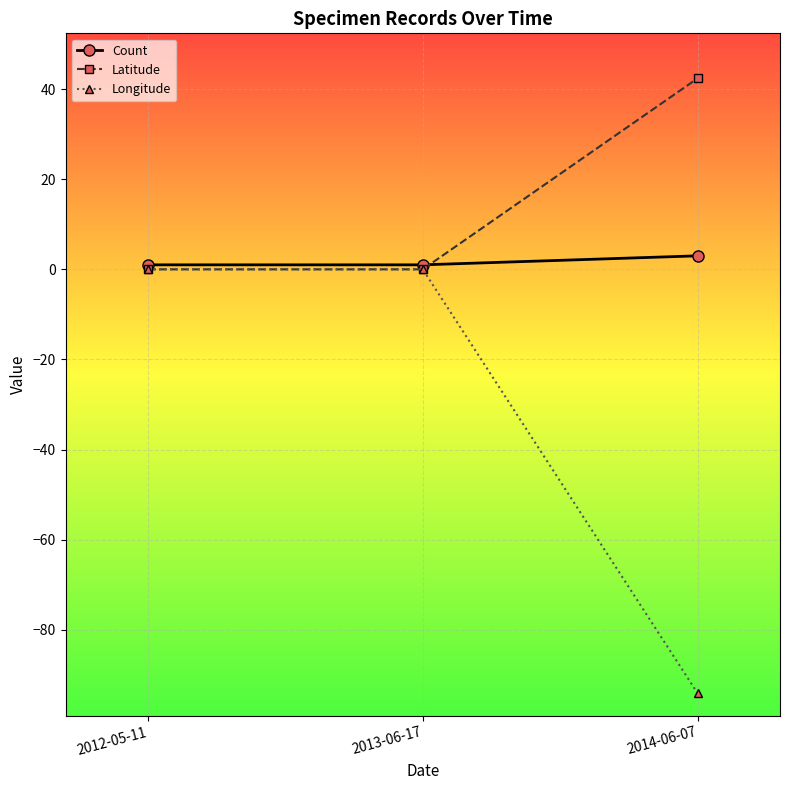

Read the Count value at 2014-06-07.

3.0